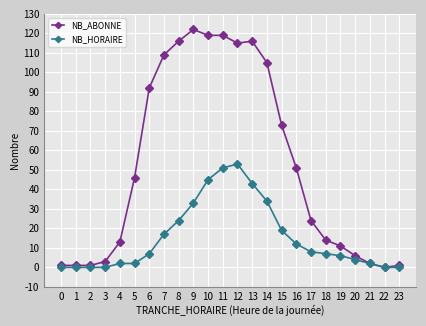

The NB_ABONNE series shows 92 at 6. True or false?

True